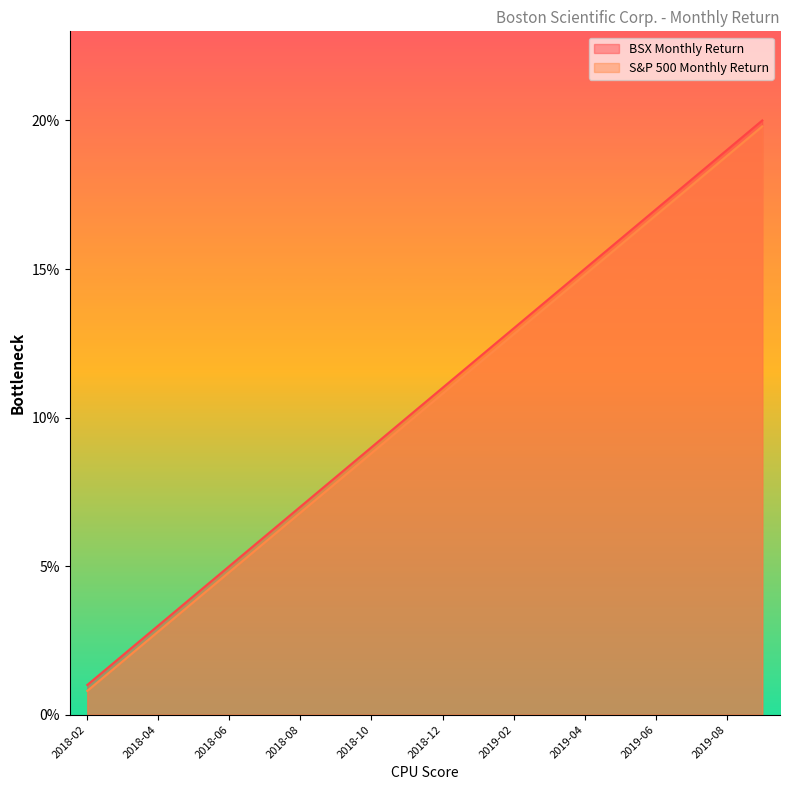

What is the greatest value displayed?

20.0